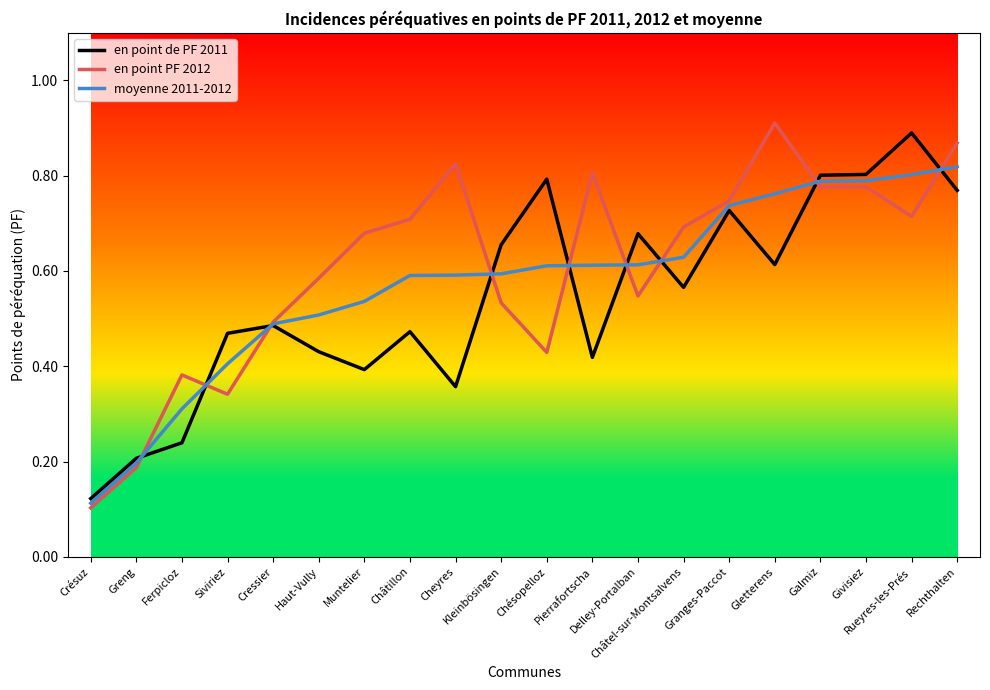

Which category has the highest value in the en point de PF 2011 series?

Rueyres-les-Prés